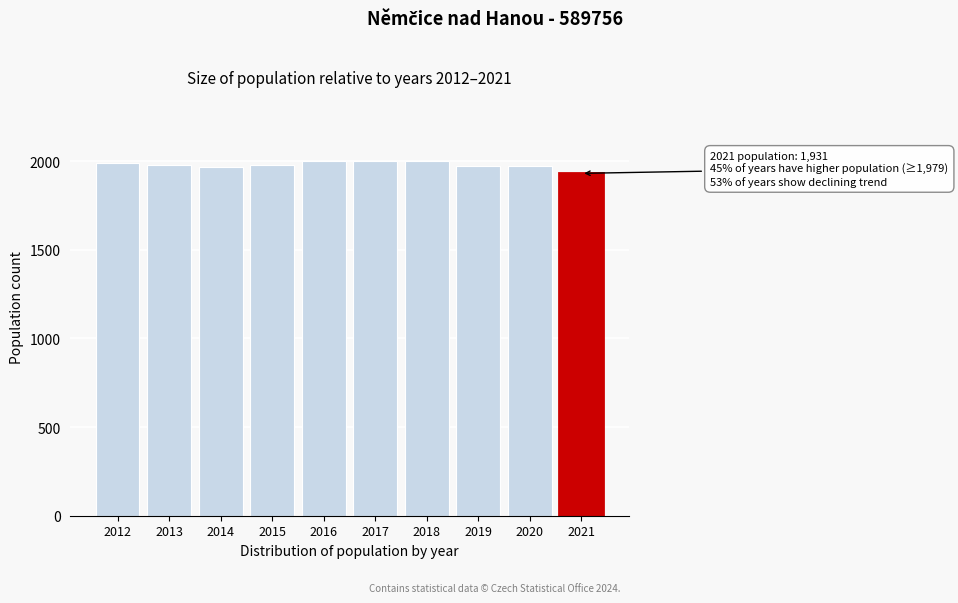

What is the difference between the maximum and minimum values?

71